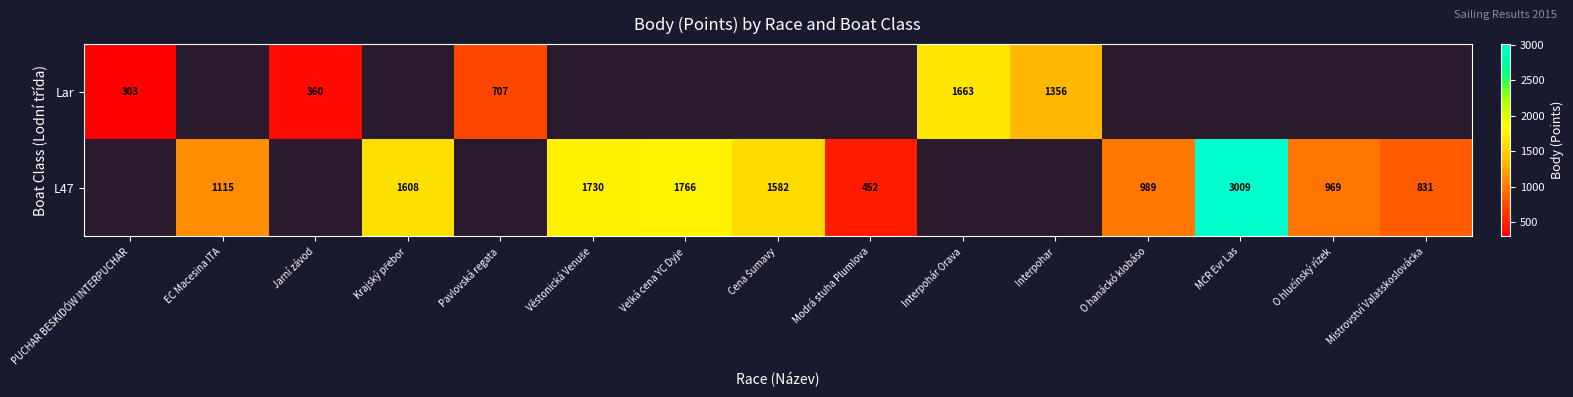

At how many categories does at least one series exceed 691?

12